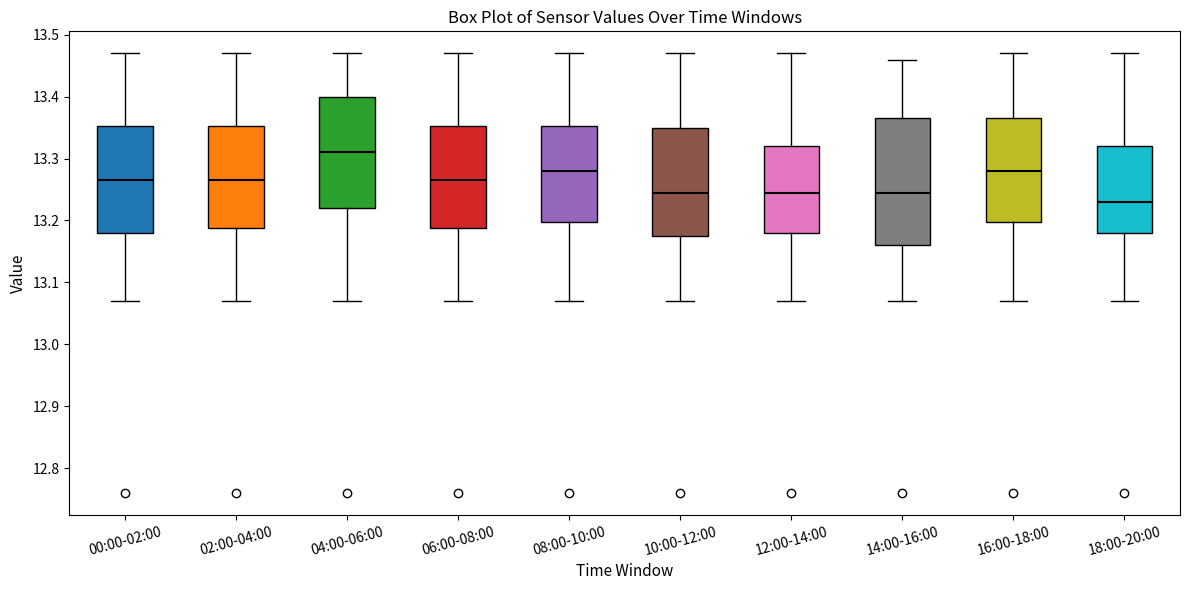

Comparing the boxes themselves (not the whiskers), which one is the tallest?

14:00-16:00